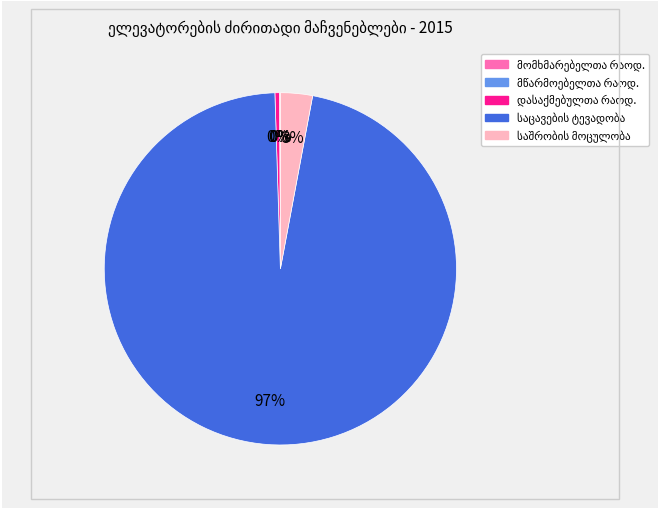

To the nearest percent, what is the average slice percentage?

20%